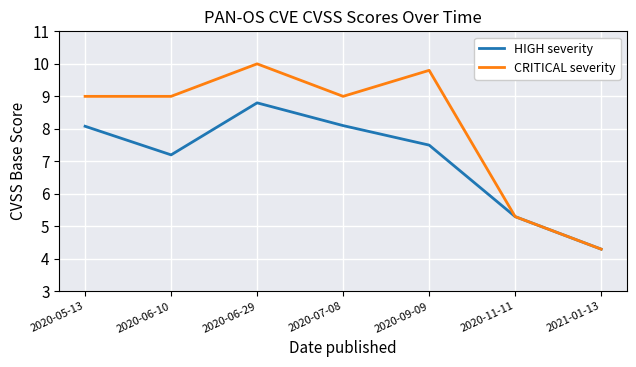

Is it true that HIGH severity equals 4.4 at 2020-06-29?

False